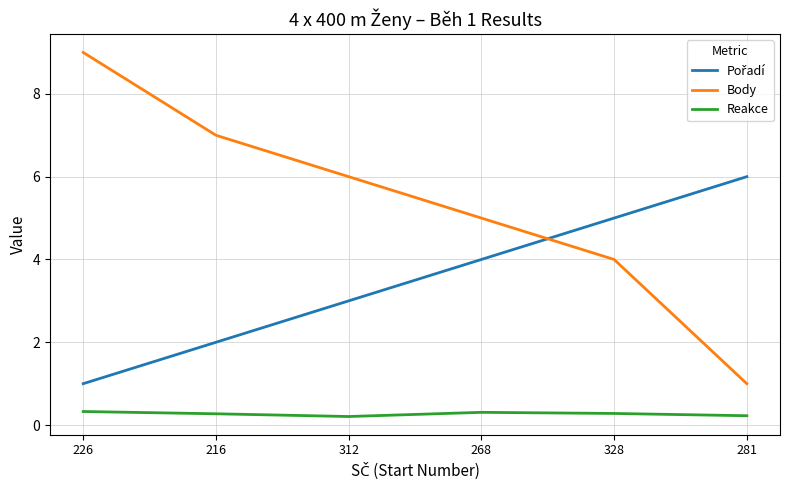

Which label corresponds to the largest value in the chart?

226